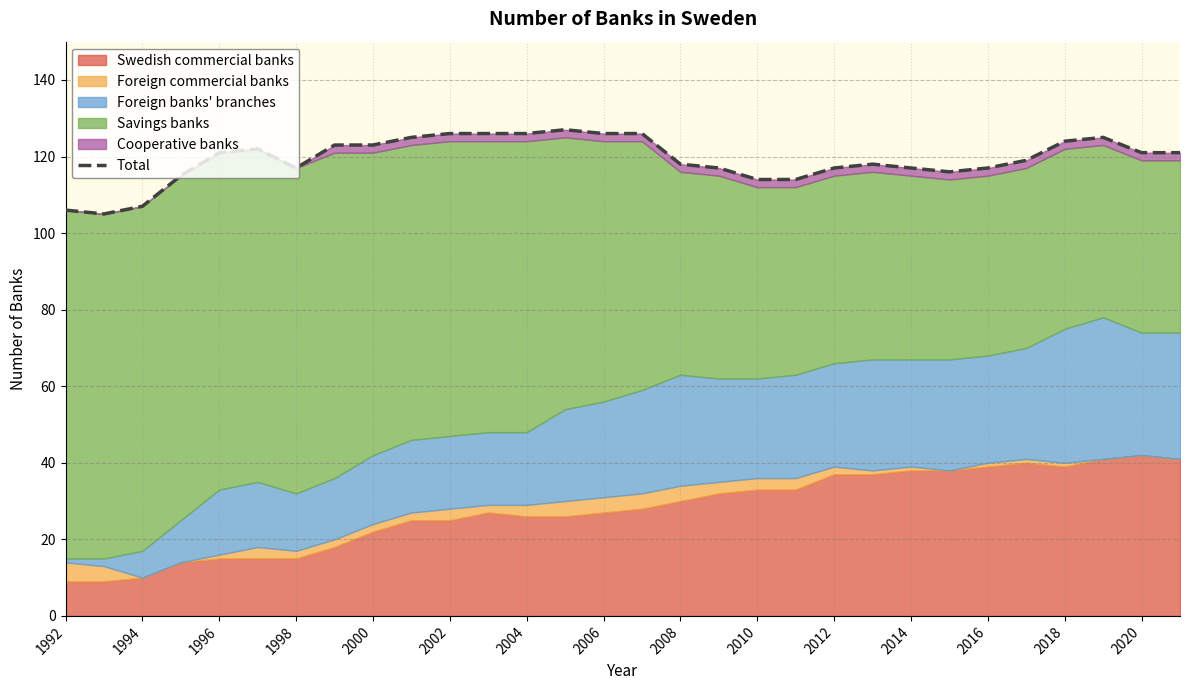

What value does the data have at 2014?

117